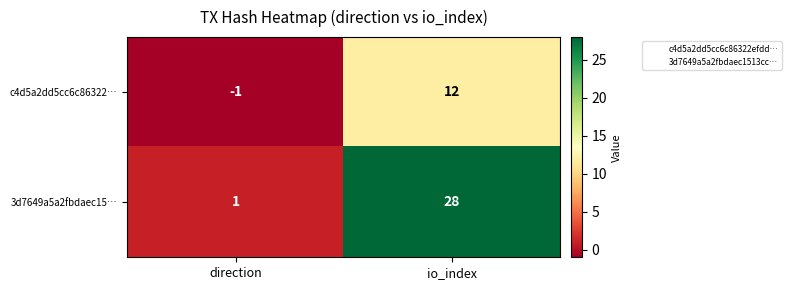

Reading left to right, extract all data points from this chart.

c4d5a2dd5cc6c86322…: direction=-1	io_index=12
3d7649a5a2fbdaec15…: direction=1	io_index=28